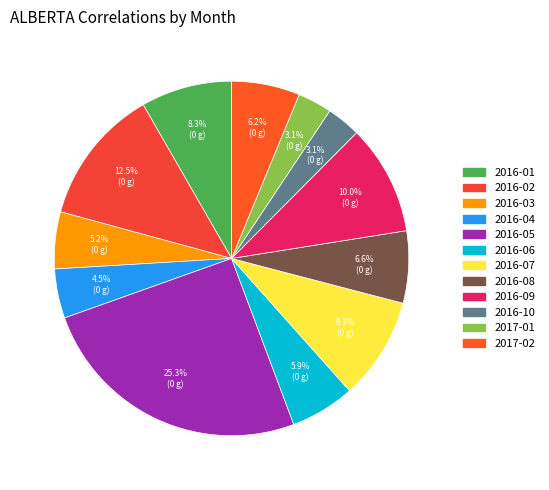

How many slices are in this pie chart?

12